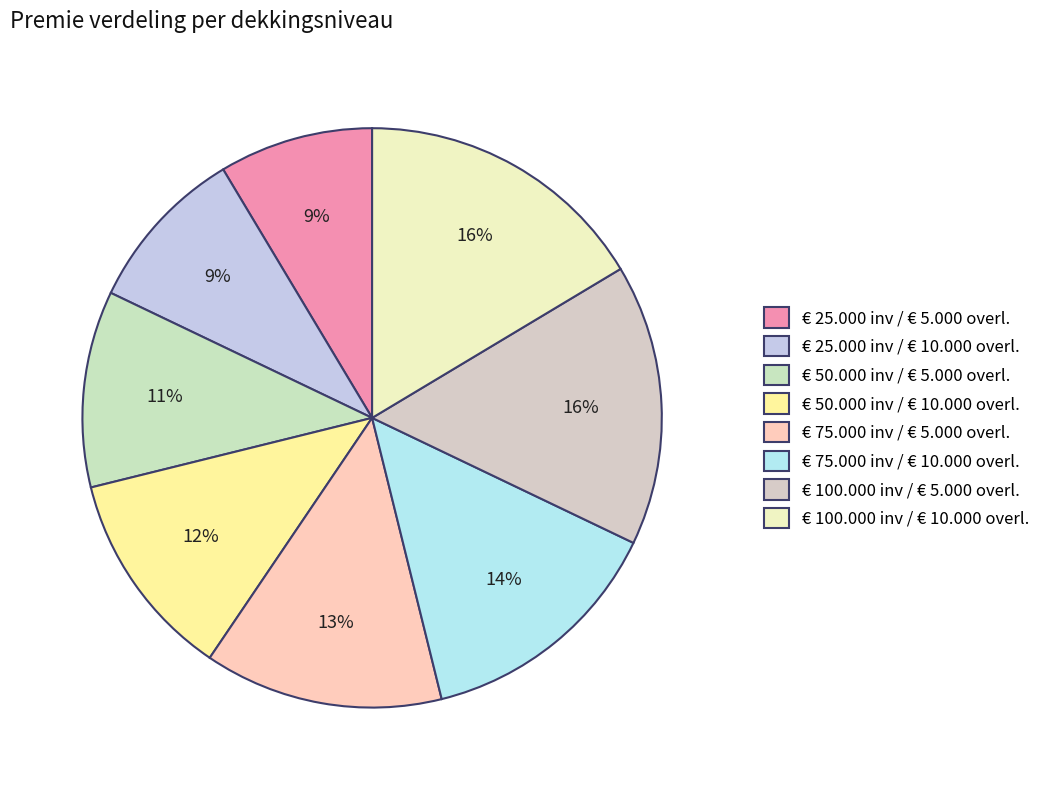

Is it true that € 100.000 inv / € 5.000 overl. is 29% of the pie?

False